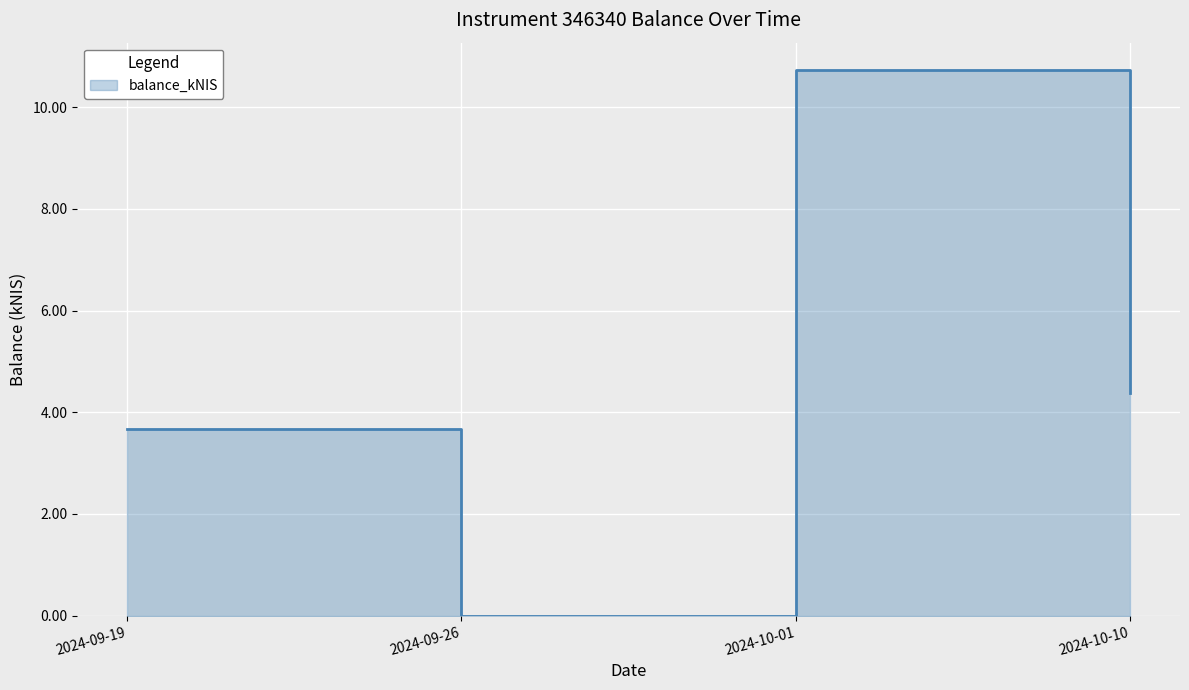

List the labels in order of value, largest first.

2024-10-01, 2024-10-10, 2024-09-19, 2024-09-26